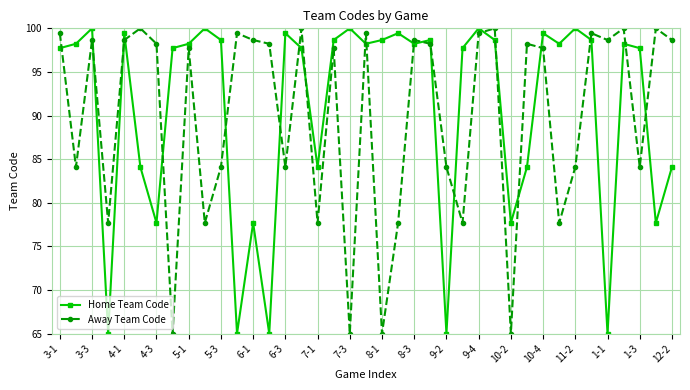

What are all the series names shown in the legend?

Home Team Code, Away Team Code